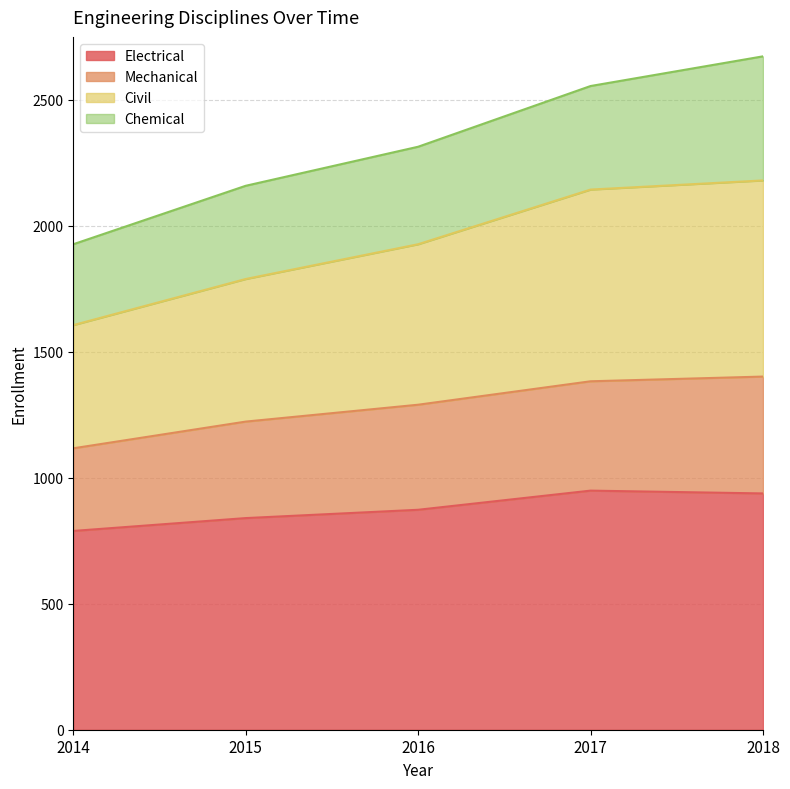

The Electrical series shows 1040.6 at 2014. True or false?

False